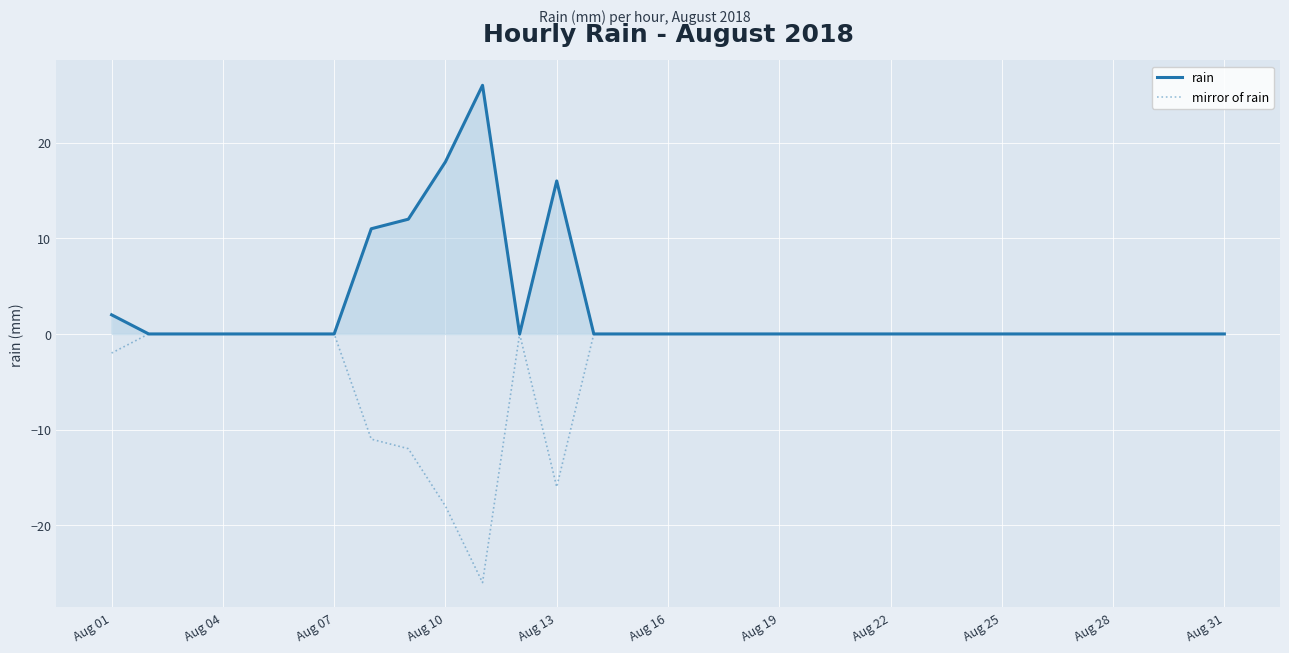

What is the difference between the maximum and minimum values in the mirror of rain series?

26